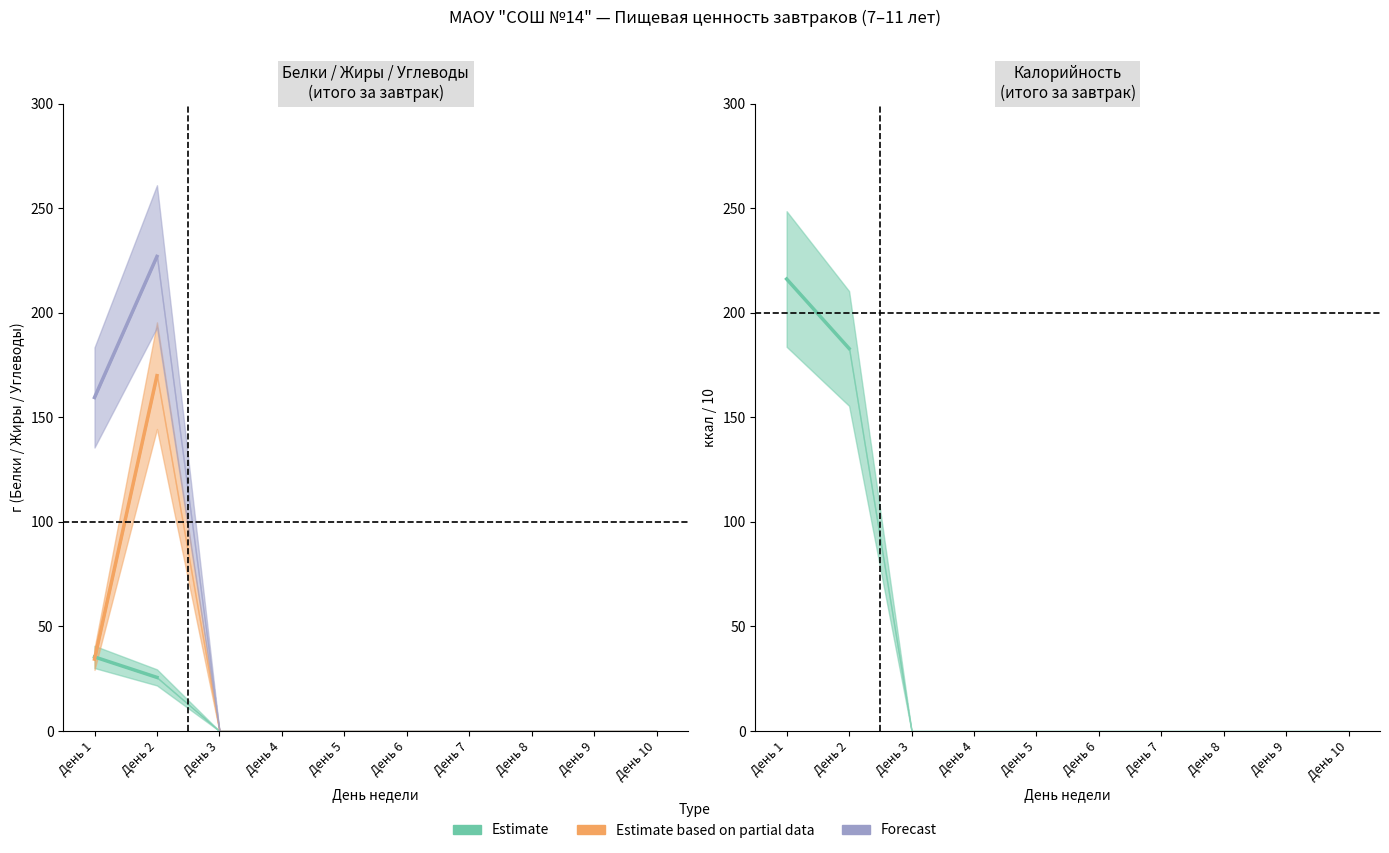

Is this an area chart (filled region under the line)?

No